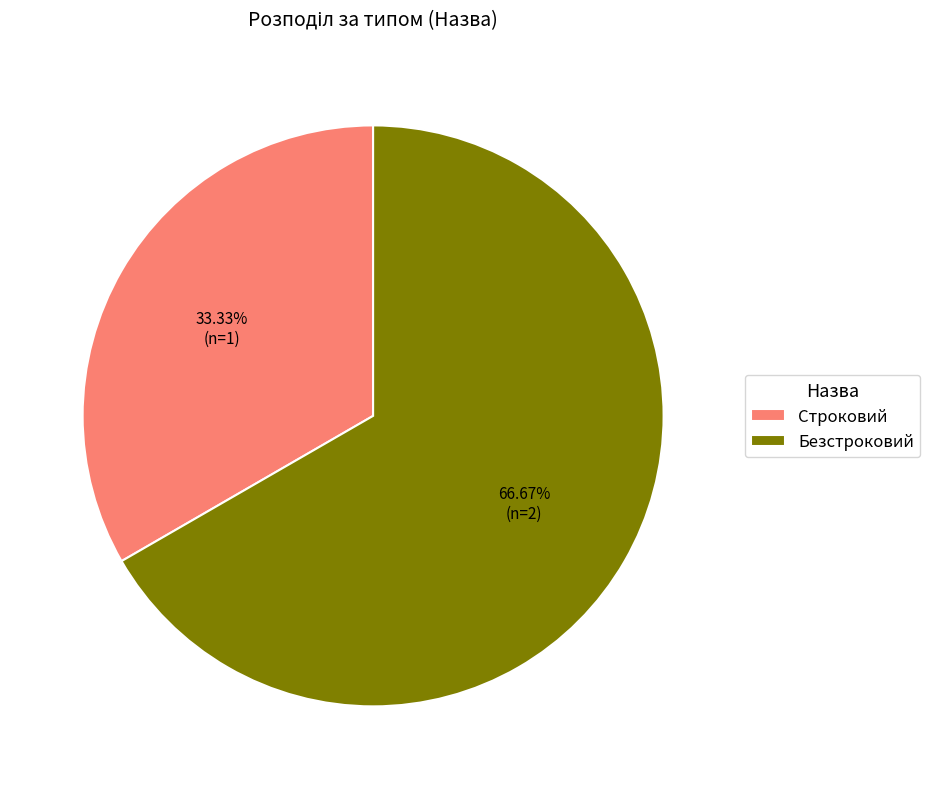

What percentage is NOT represented by Безстроковий?

33.3%